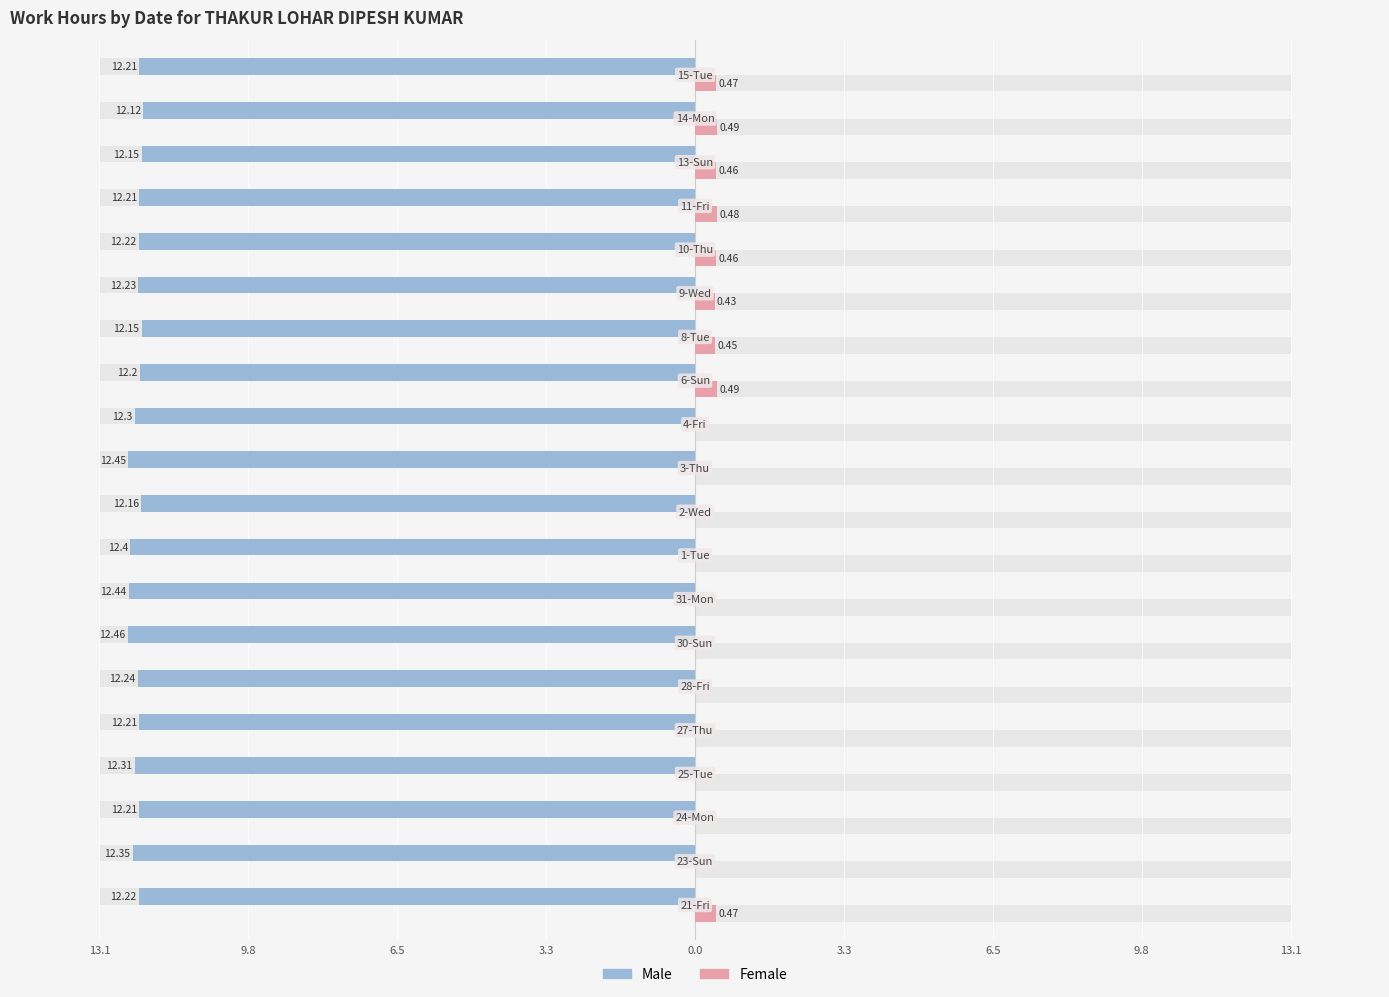

How many values in Female are above zero?

9